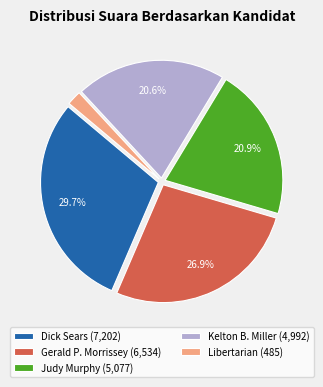

How much of the chart is everything except Judy Murphy (5,077)?

79.1%